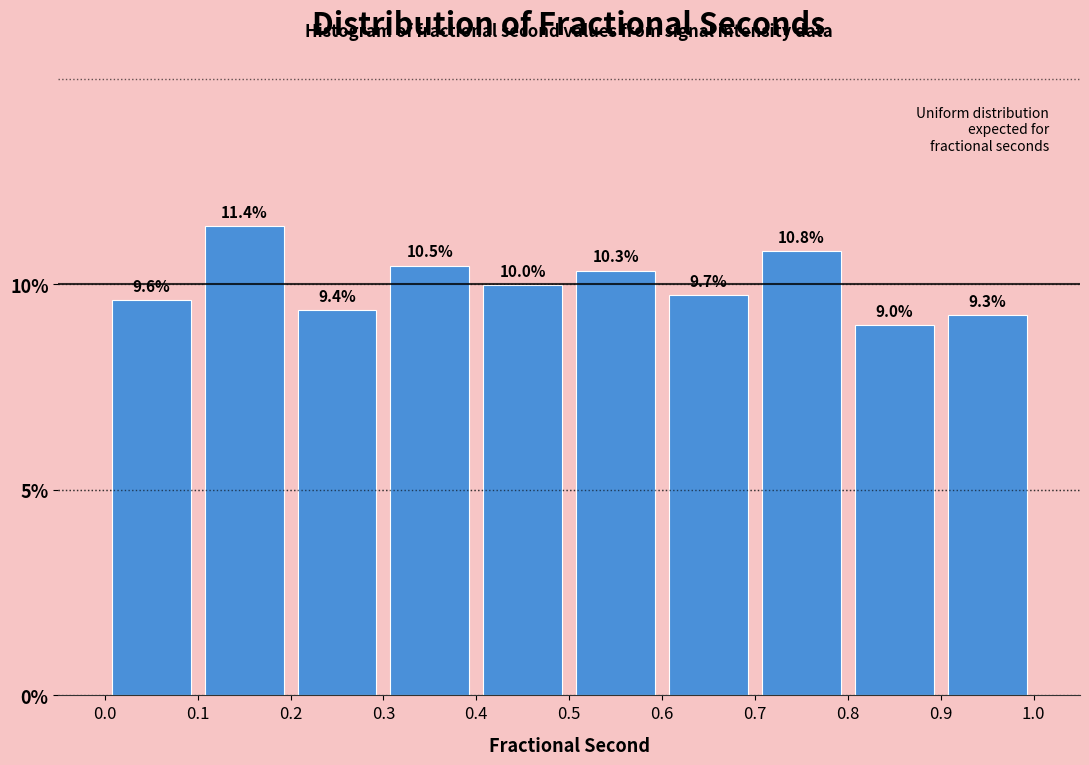

Reading left to right, list every bar in this chart as the range it spans on the x-axis followed by its height.

0.0 to 0.1: 9.6
0.1 to 0.2: 11.4
0.2 to 0.3: 9.4
0.3 to 0.4: 10.5
0.4 to 0.5: 10.0
0.5 to 0.6: 10.3
0.6 to 0.7: 9.7
0.7 to 0.8: 10.8
0.8 to 0.9: 9.0
0.9 to 1.0: 9.3